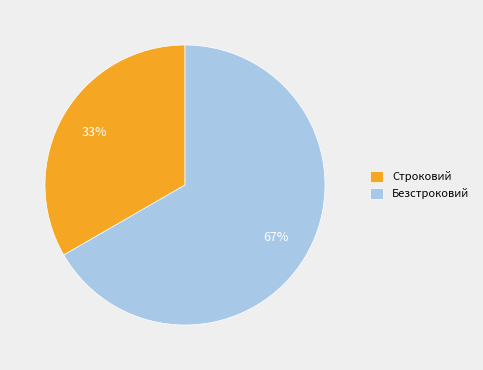

To the nearest percent, what portion does Безстроковий represent?

67%